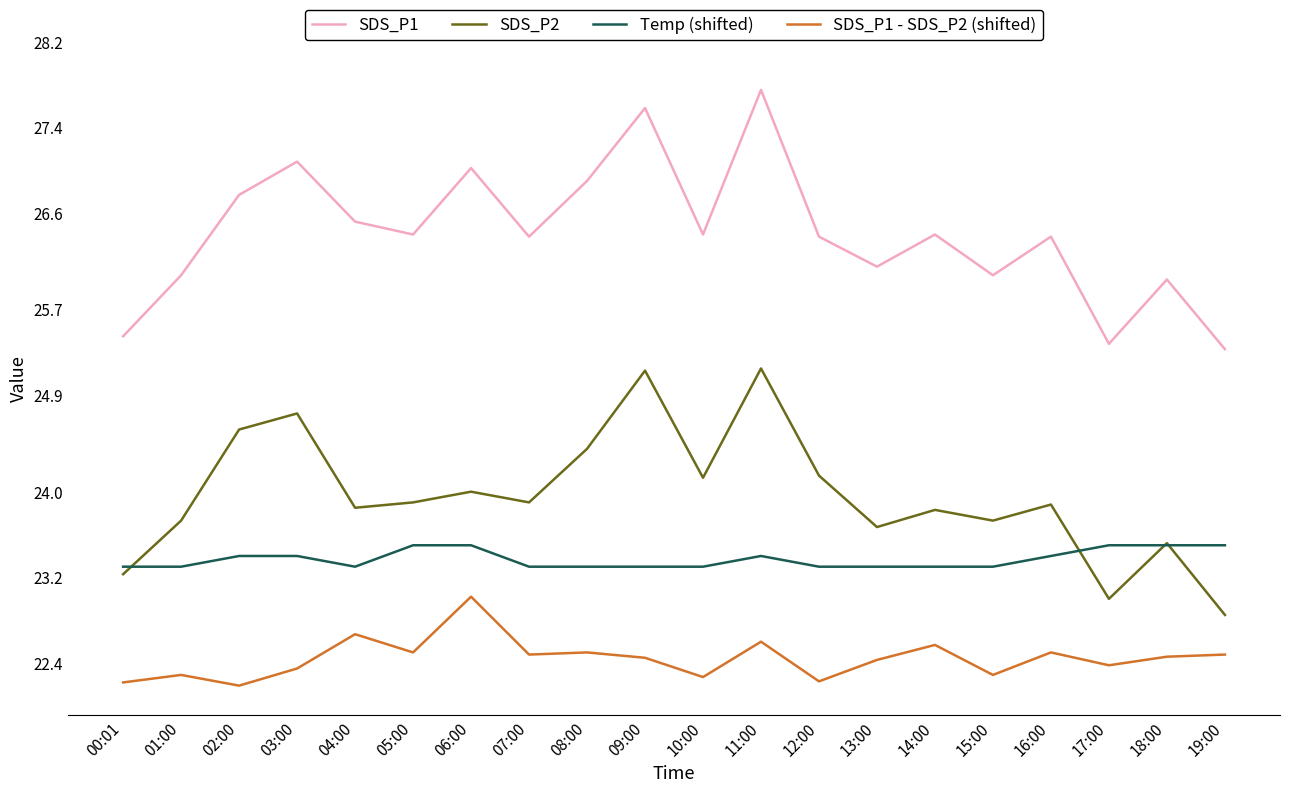

Which category has the highest value across all series?

11:00